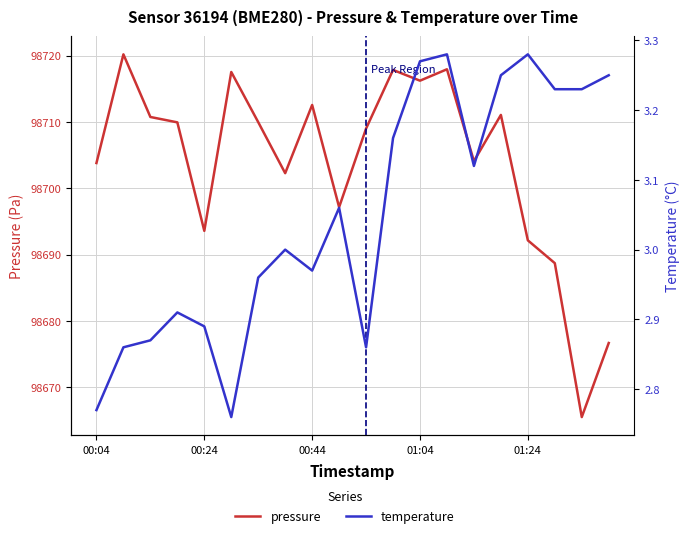

Is this an area chart (filled region under the line)?

No